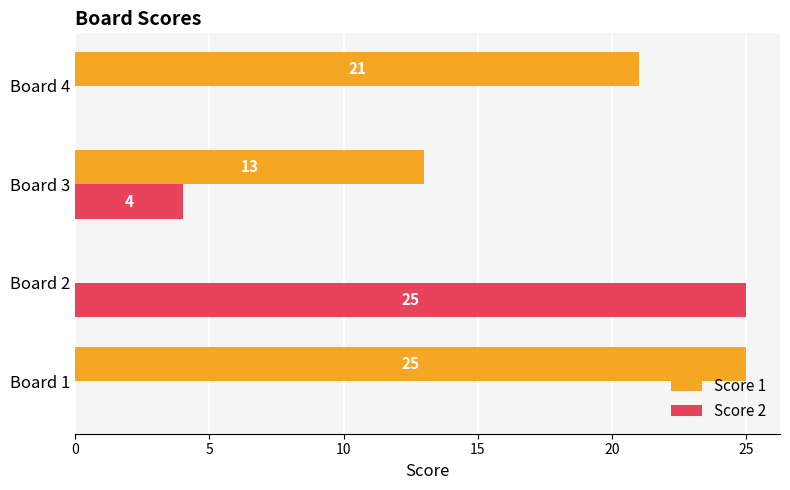

Which category has the highest value in the Score 2 series?

Board 2